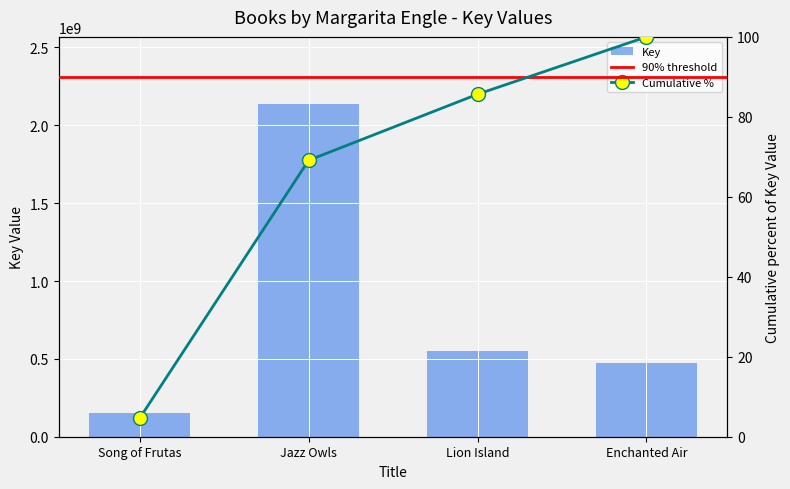

Does the chart contain any negative values?

No